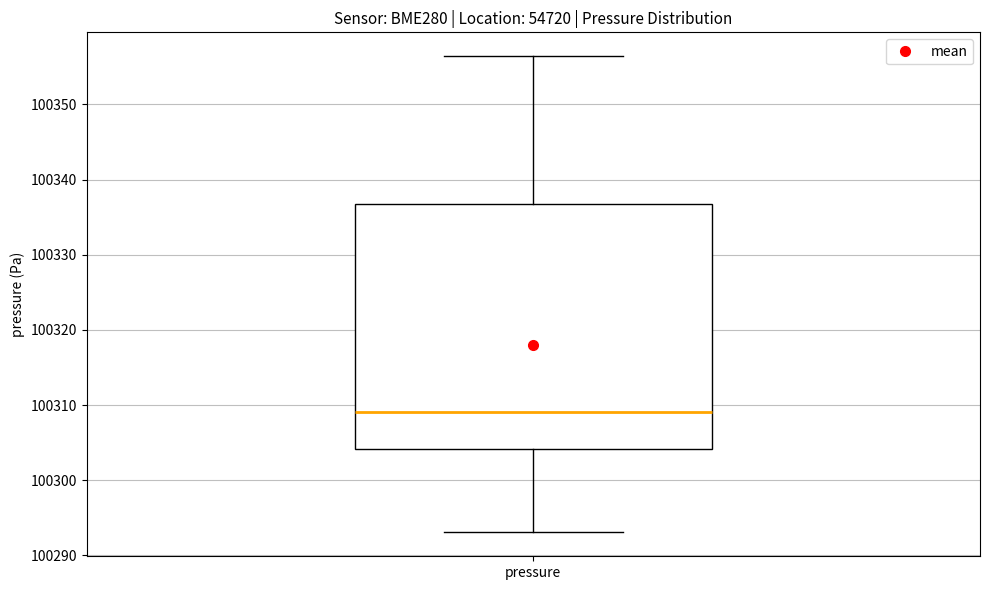

Read this box plot against the y-axis: the position of the median line, the range covered by the box, and the ends of both whiskers. The values are not printed on the chart, so give them approximately, as read against the axis.

median 100309, box 100304 to 100337, whiskers 100293 to 100356